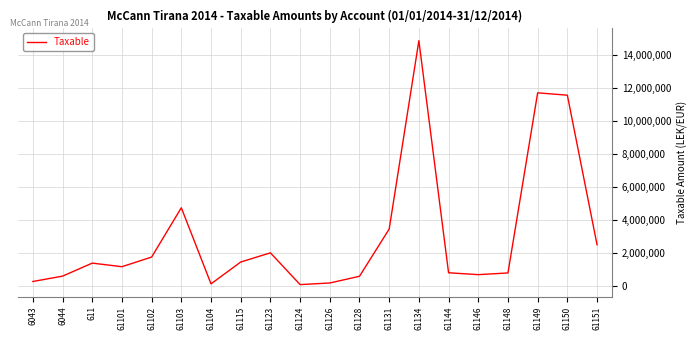

Where is the data nearest to the value 7474836?

61103